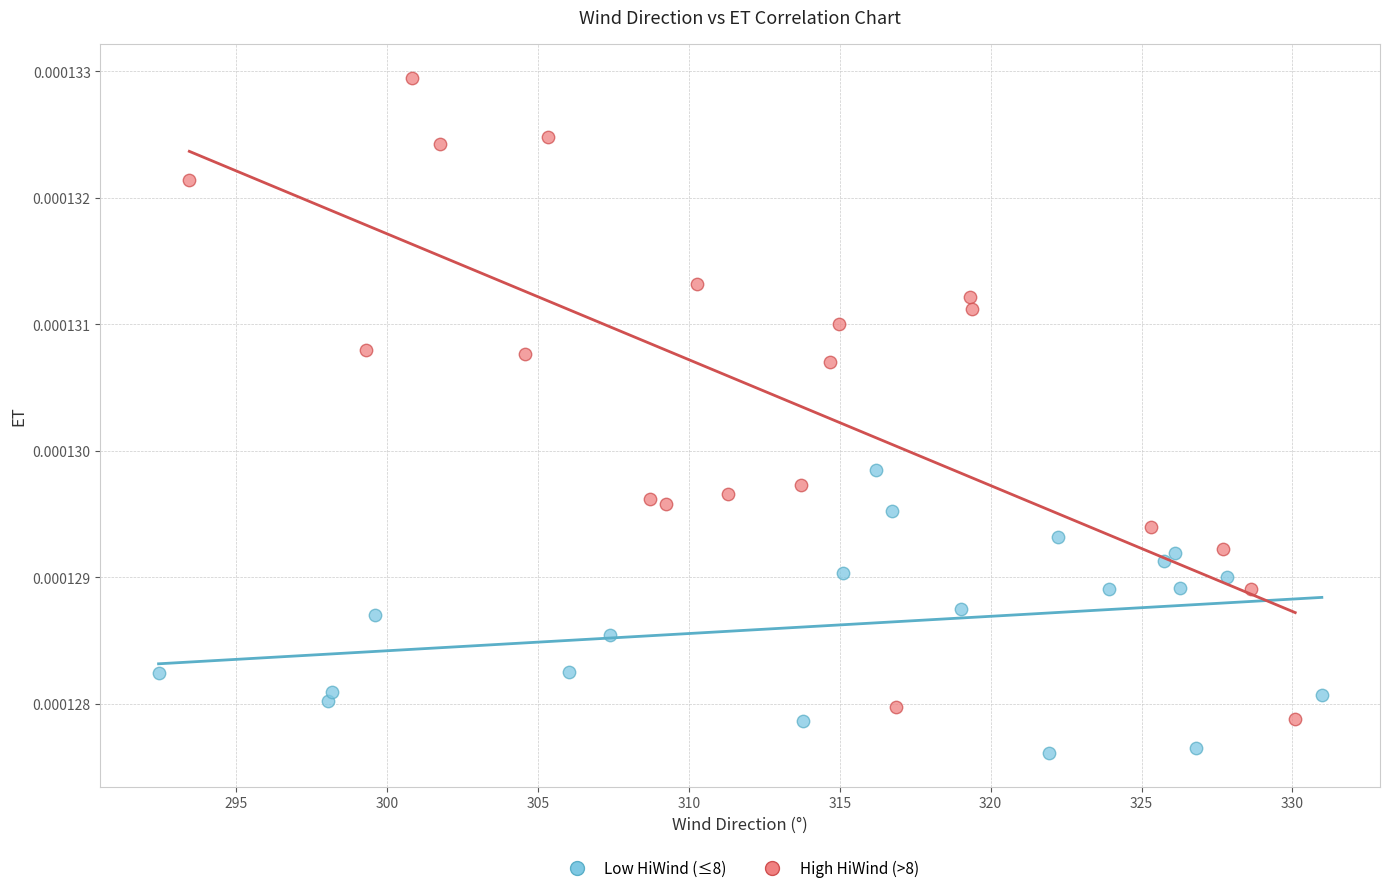

What are all the series names shown in the legend?

Low HiWind (≤8), High HiWind (>8)